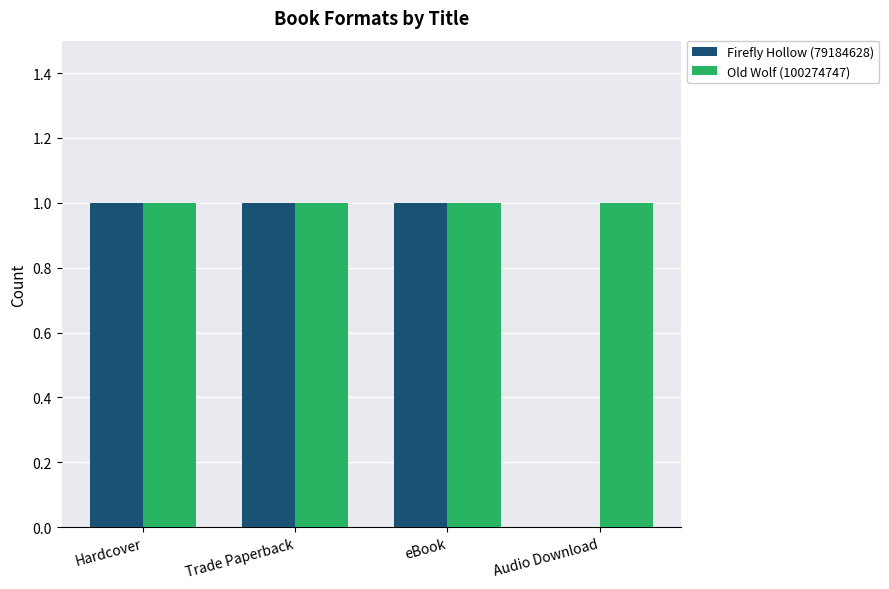

What is the sum of all Old Wolf (100274747) values?

4